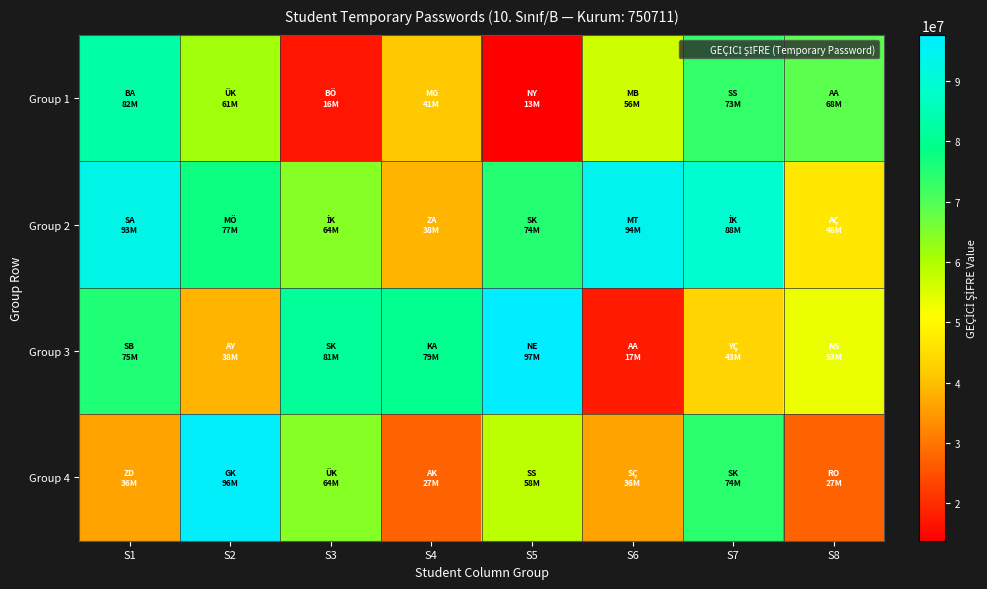

List the series in order of their peak value, highest first.

Group 3, Group 4, Group 2, Group 1